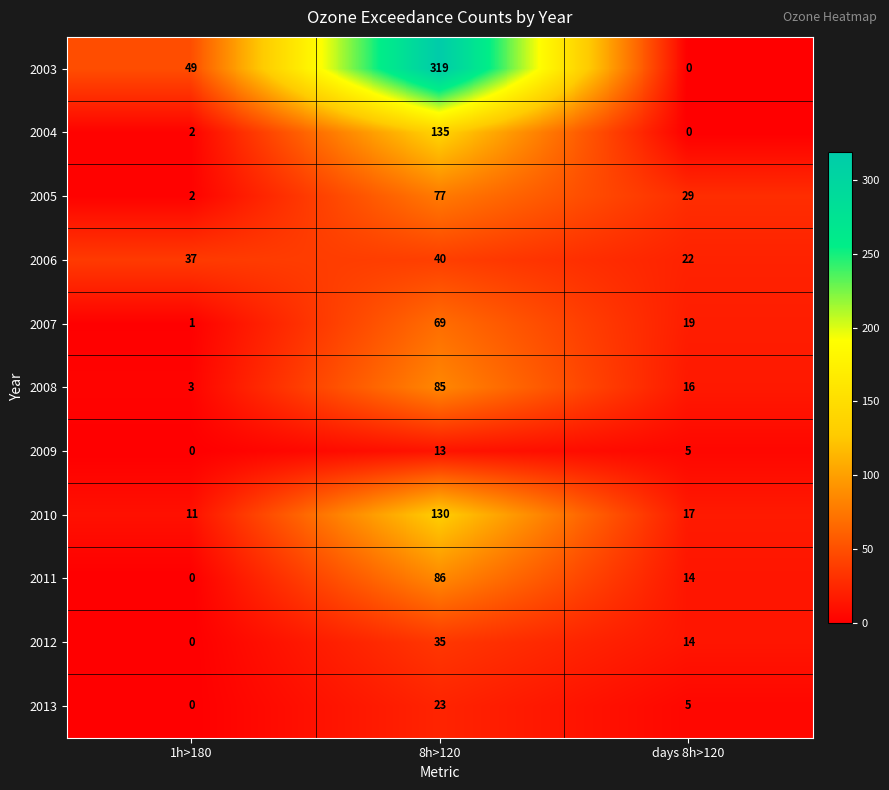

The 2007 series shows 33 at days 8h>120. True or false?

False